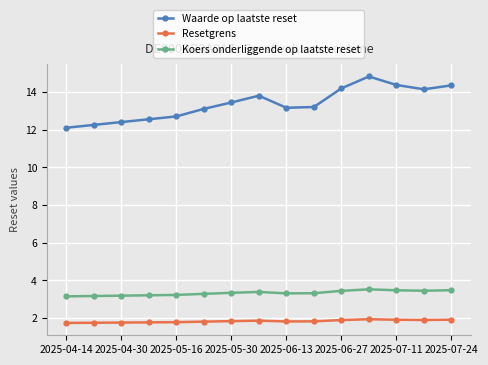

True or false: Koers onderliggende op laatste reset and Resetgrens cross at least once.

False